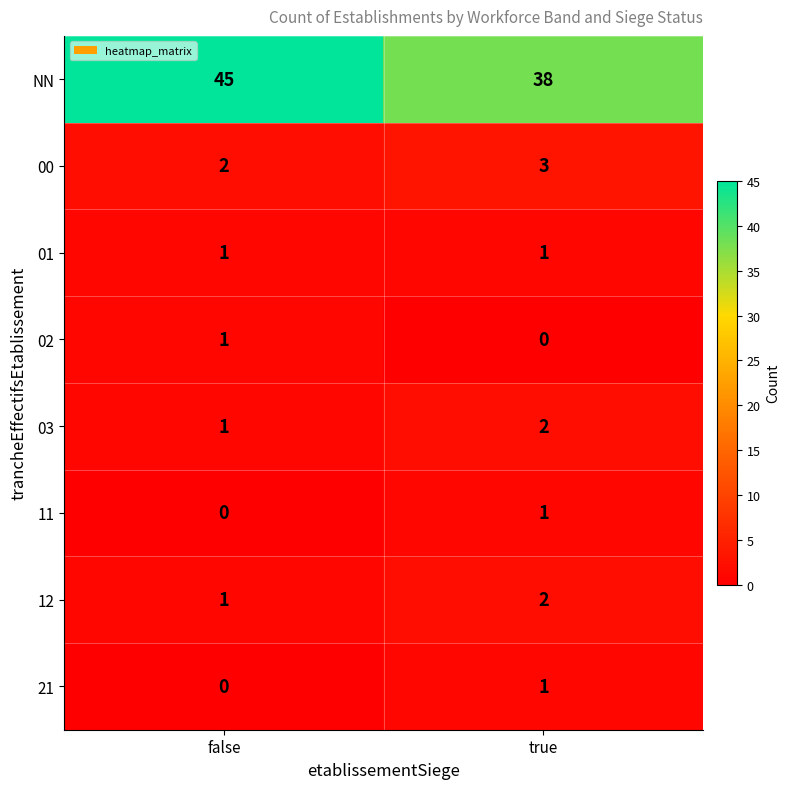

The 03 series shows 1 at true. True or false?

False